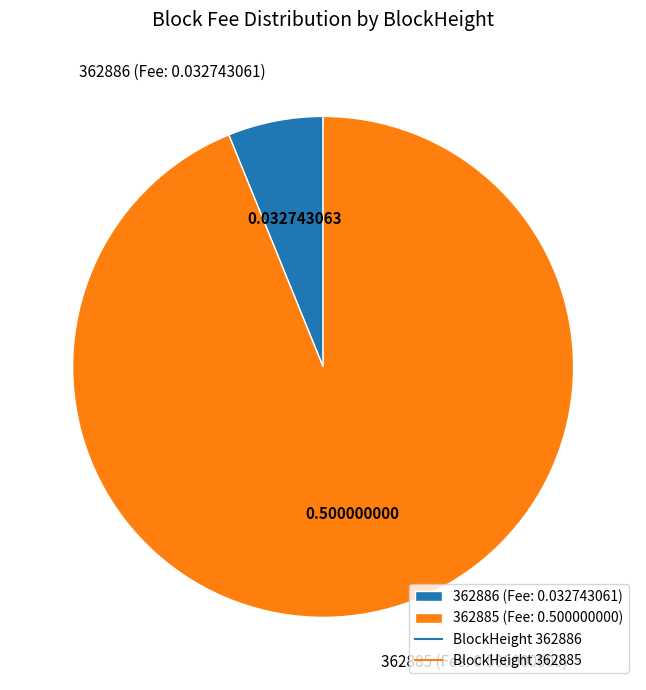

Combined, do 362885 (Fee: 0.500000000) and 362886 (Fee: 0.032743061) account for over 50%?

Yes